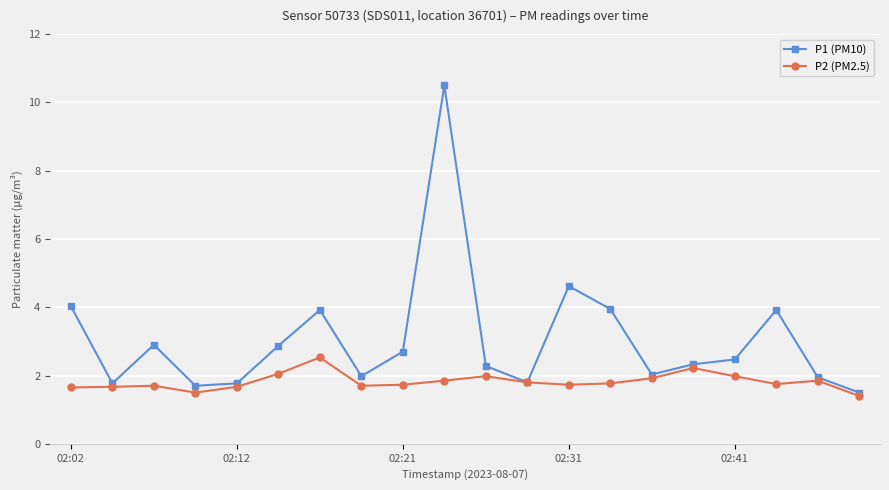

At how many categories does at least one series exceed 5?

1